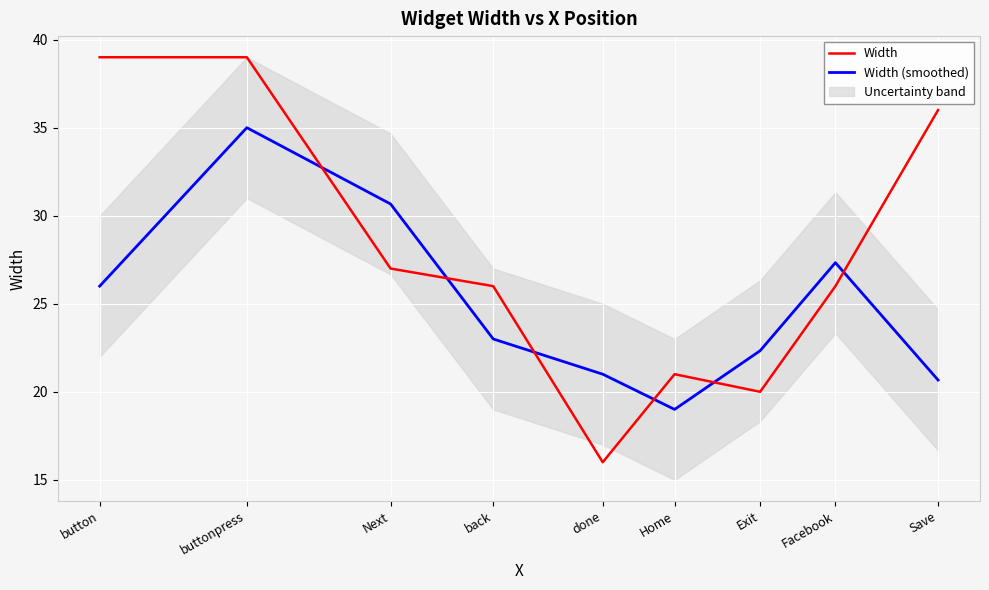

Rank the series by their maximum value, from lowest to highest.

Width (smoothed), Width